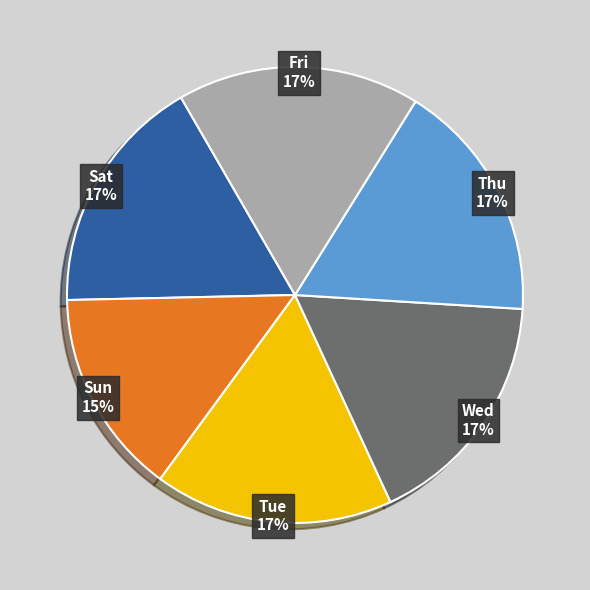

To the nearest percent, what percentage of the pie is Tue?

17%